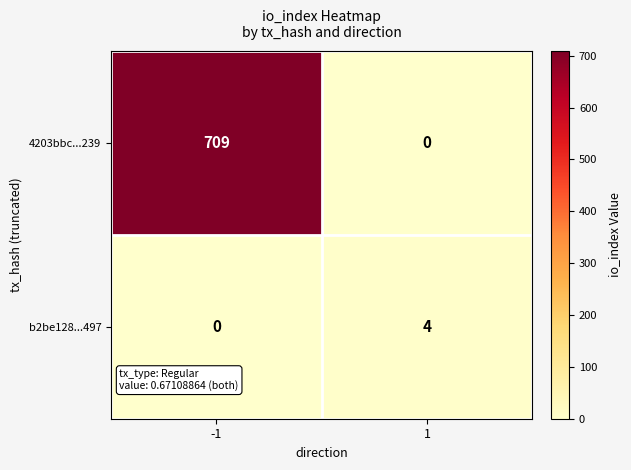

What is the sum of all b2be128...497 values?

4